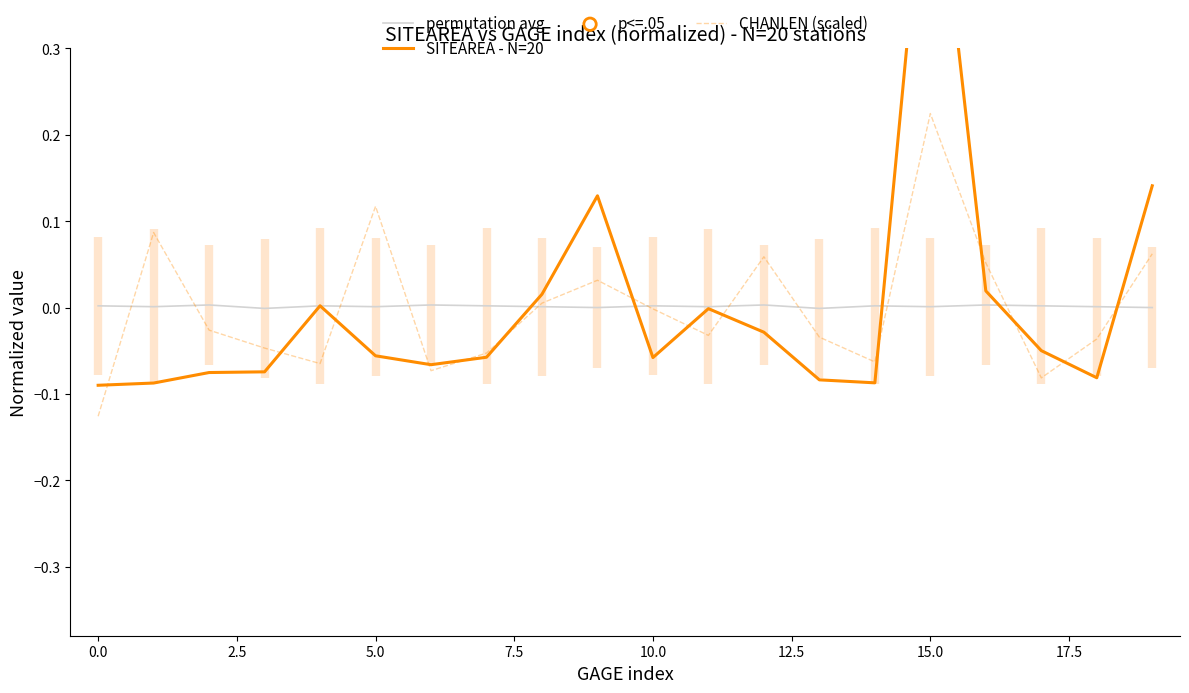

What are all the series names shown in the legend?

permutation avg, SITEAREA - N=20, CHANLEN (scaled)